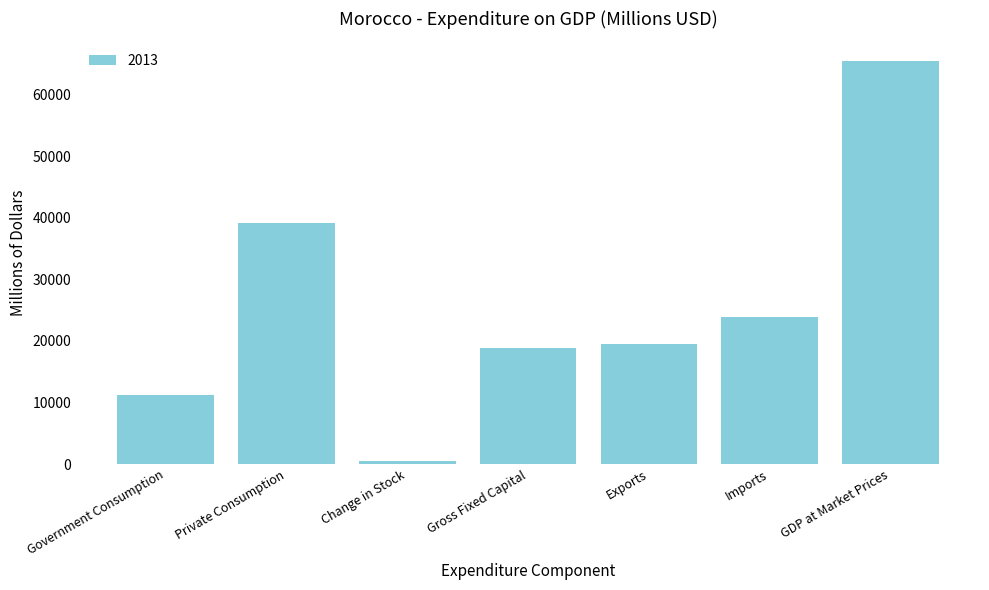

What is the difference between the second highest and second lowest values?

27877.8